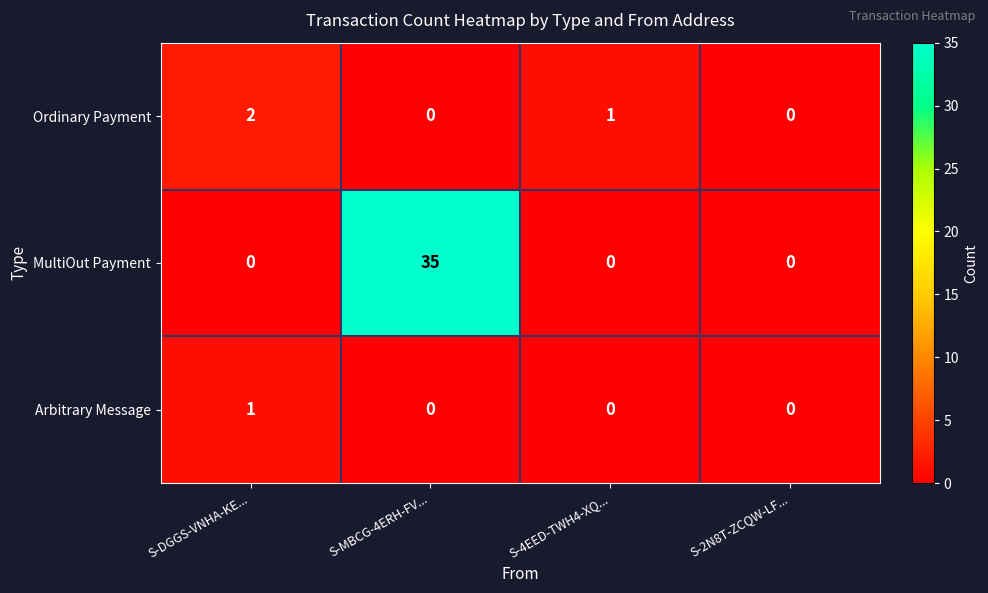

What is the maximum value shown in the chart?

35